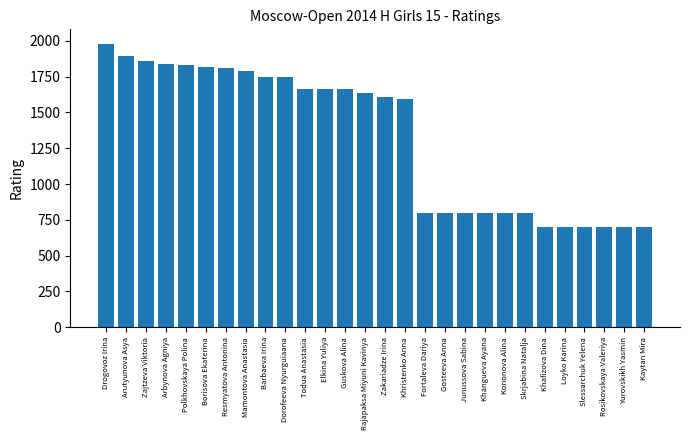

Where is the data nearest to the value 1340?

Khristenko Anna